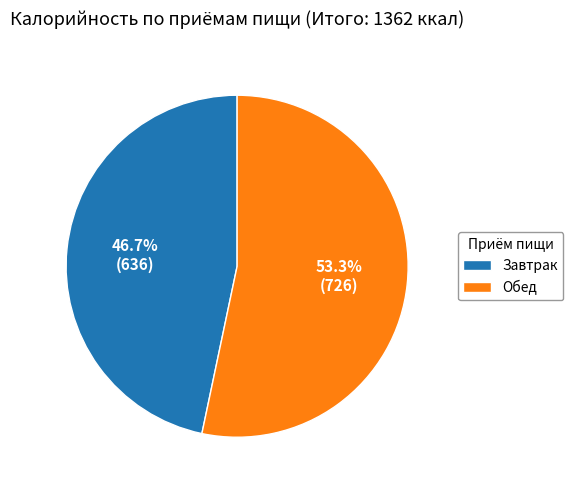

Is Завтрак the majority of the pie?

No